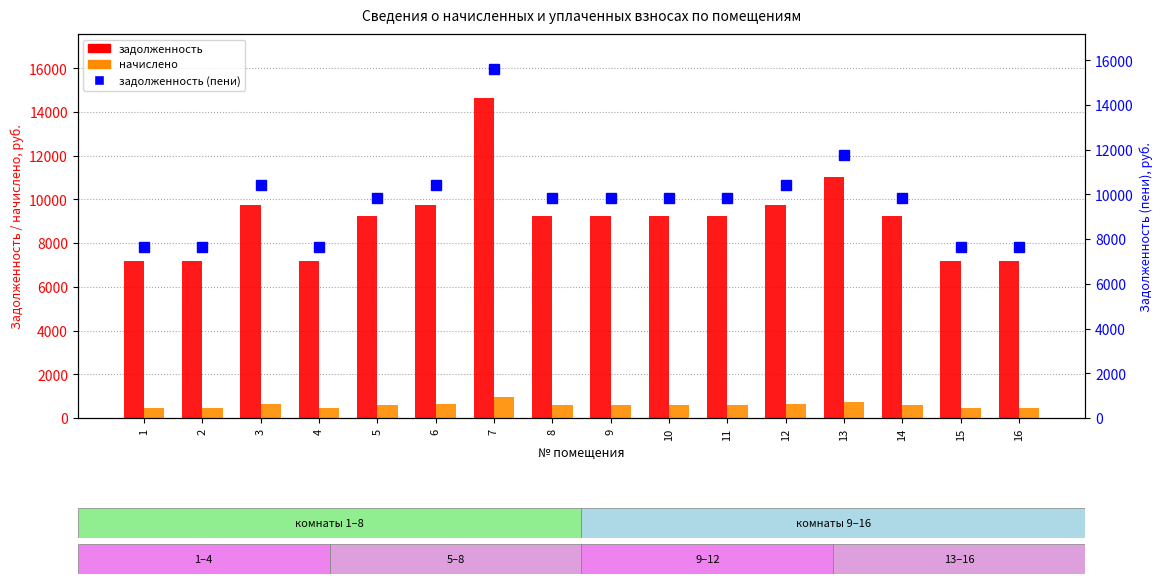

At which category is the sum across all series the highest?

7